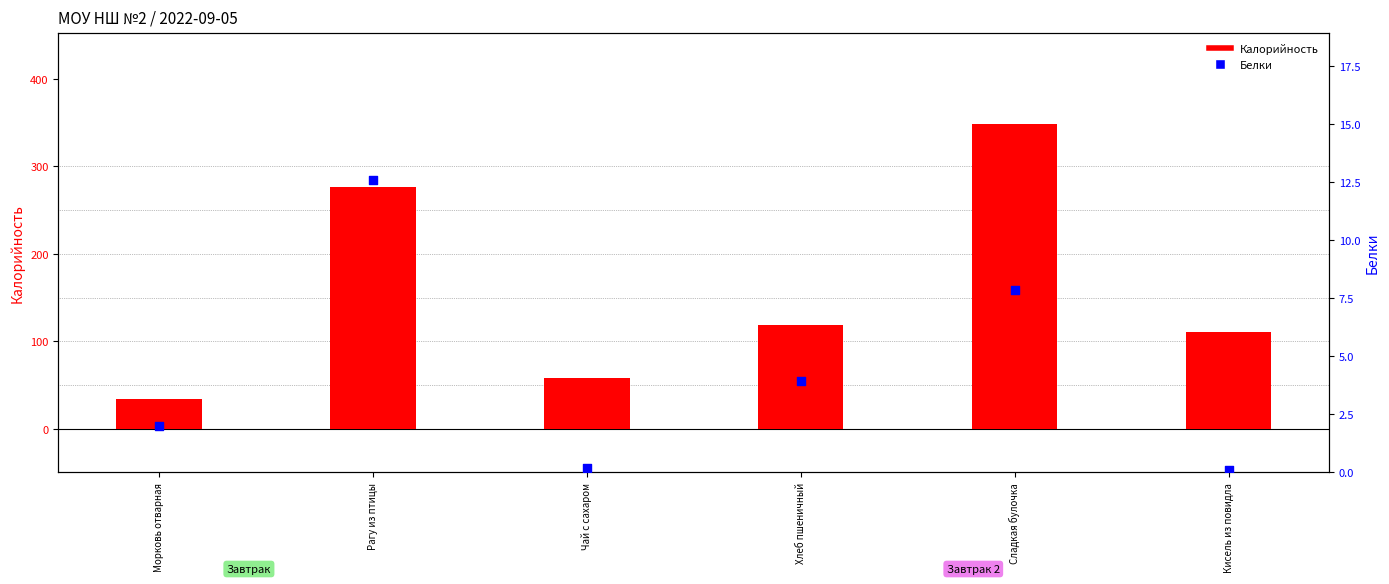

Is the value of Калорийность at Рагу из птицы greater than the value of Белки at Морковь отварная?

Yes